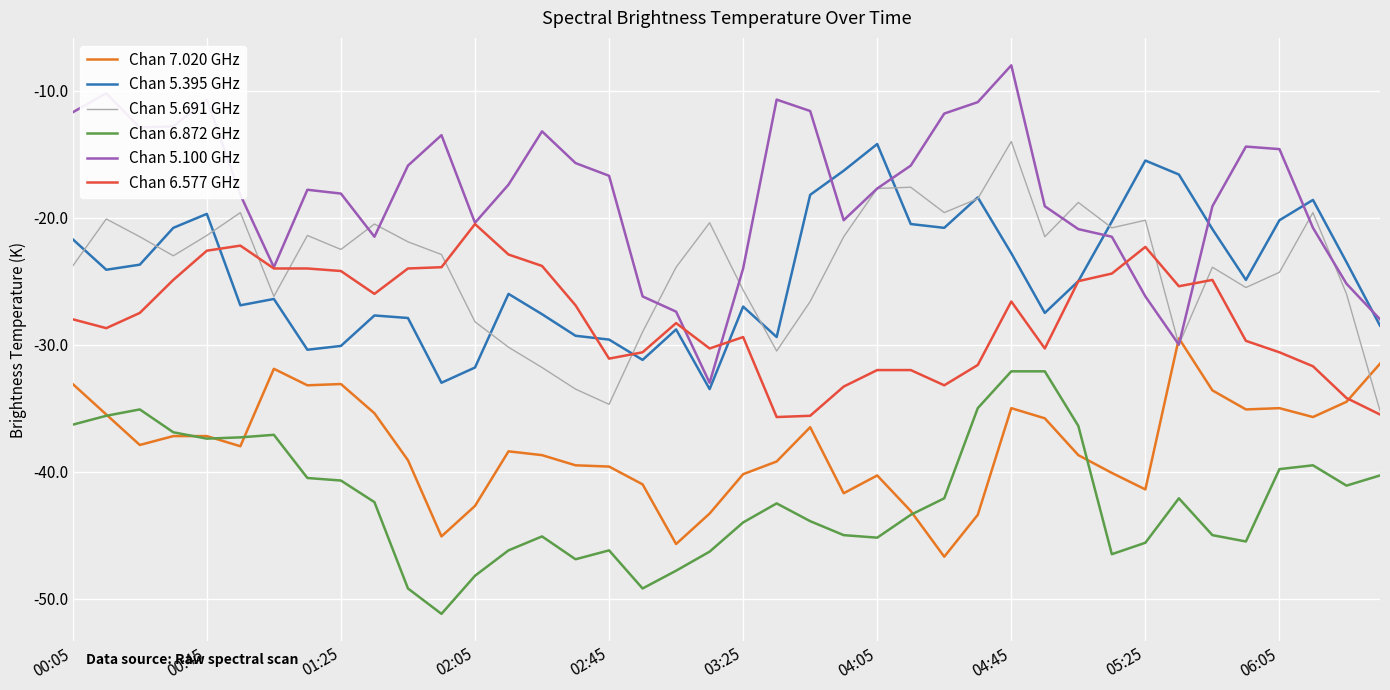

What is the minimum value shown in the chart?

-51.2